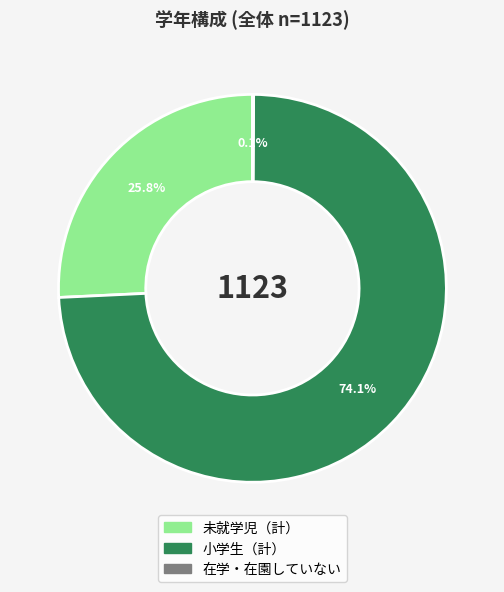

Which has a higher value, 小学生（計） or 未就学児（計）?

小学生（計）